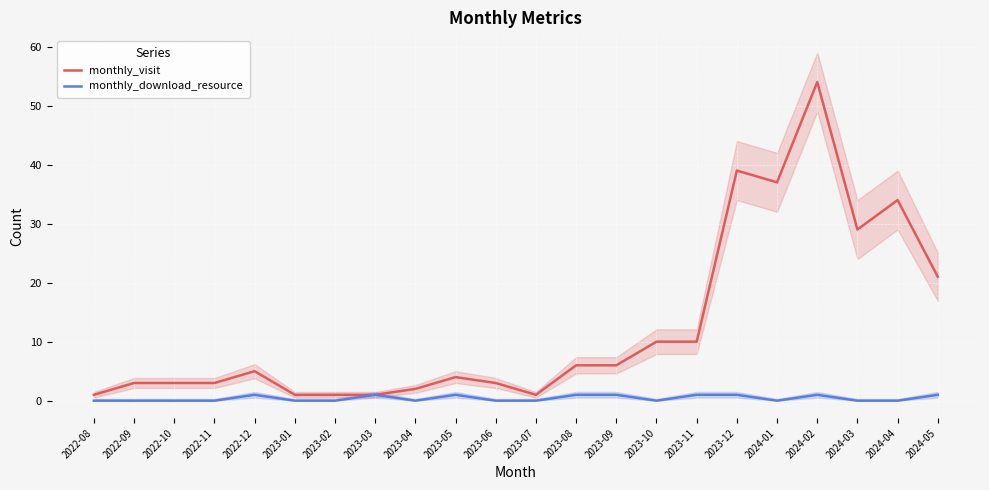

At how many categories does at least one series exceed 24?

5